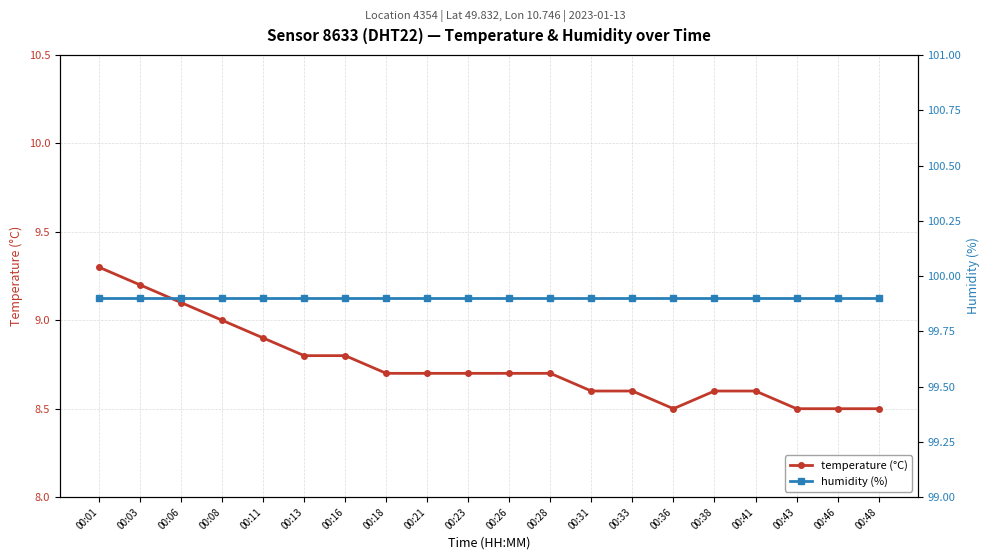

What is the total value across all series at 00:31?

108.5